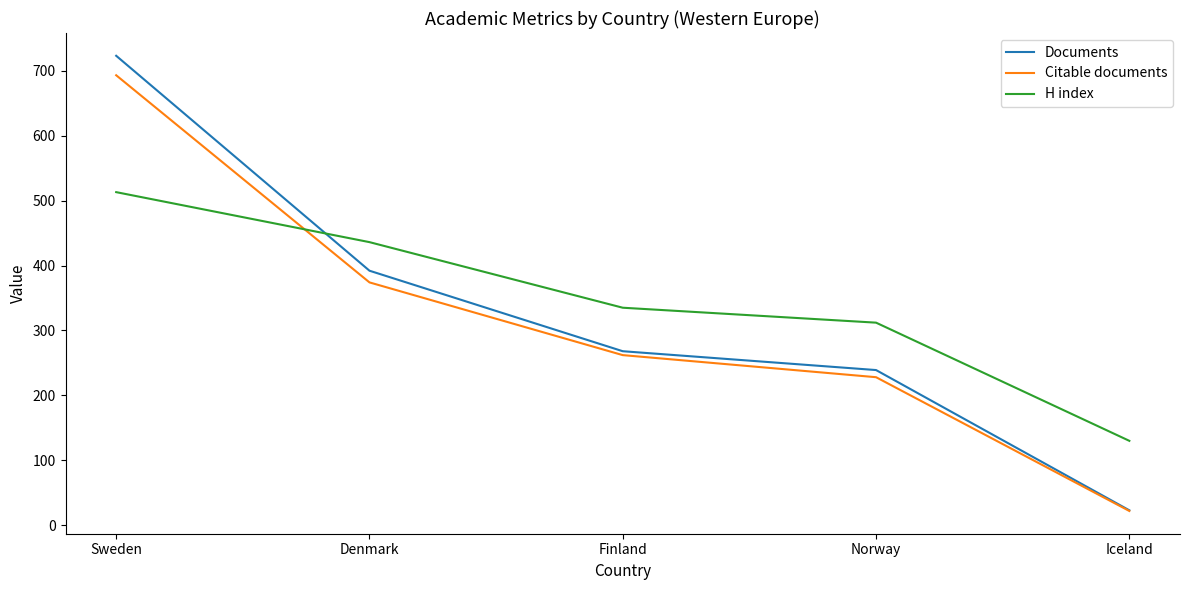

At which category is the sum across all series the highest?

Sweden